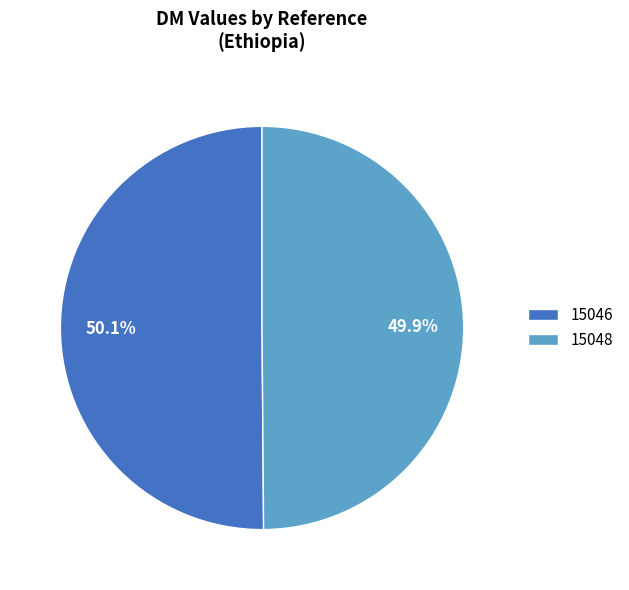

Is it true that 15048 is 58% of the pie?

False